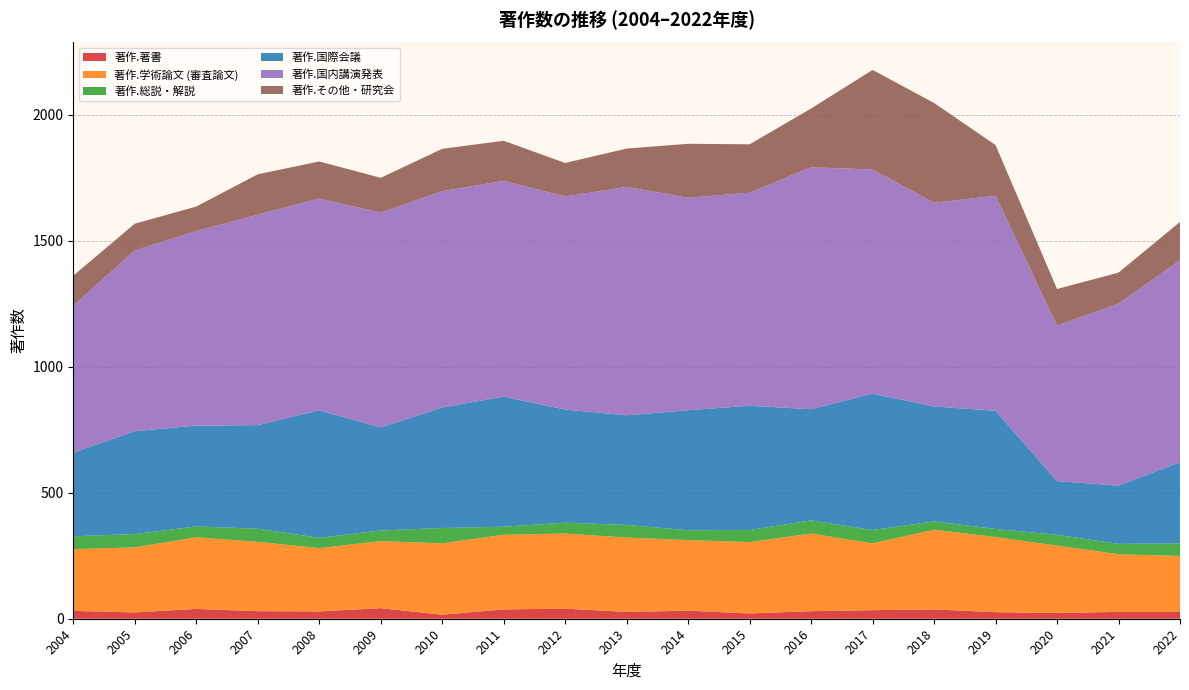

Reading right to left, list all the values displayed in this chart.

著作.著書: 2022=27	2021=27	2020=23	2019=26	2018=37	2017=34	2016=30	2015=21	2014=32	2013=27	2012=40	2011=37	2010=16	2009=42	2008=29	2007=30	2006=39	2005=25	2004=31
著作.学術論文 (審査論文): 2022=222	2021=229	2020=267	2019=298	2018=316	2017=265	2016=308	2015=283	2014=280	2013=295	2012=298	2011=296	2010=283	2009=266	2008=251	2007=275	2006=284	2005=258	2004=245
著作.総説・解説: 2022=50	2021=41	2020=43	2019=32	2018=33	2017=53	2016=52	2015=48	2014=39	2013=50	2012=43	2011=32	2010=61	2009=42	2008=41	2007=52	2006=43	2005=53	2004=51
著作.国際会議: 2022=322	2021=231	2020=213	2019=469	2018=456	2017=541	2016=441	2015=493	2014=476	2013=435	2012=449	2011=516	2010=478	2009=409	2008=506	2007=411	2006=400	2005=408	2004=332
著作.国内講演発表: 2022=801	2021=722	2020=617	2019=853	2018=808	2017=889	2016=960	2015=845	2014=843	2013=906	2012=845	2011=856	2010=858	2009=852	2008=840	2007=835	2006=772	2005=717	2004=583
著作.その他・研究会: 2022=152	2021=123	2020=145	2019=201	2018=396	2017=395	2016=233	2015=192	2014=214	2013=152	2012=133	2011=159	2010=168	2009=138	2008=147	2007=160	2006=97	2005=106	2004=119